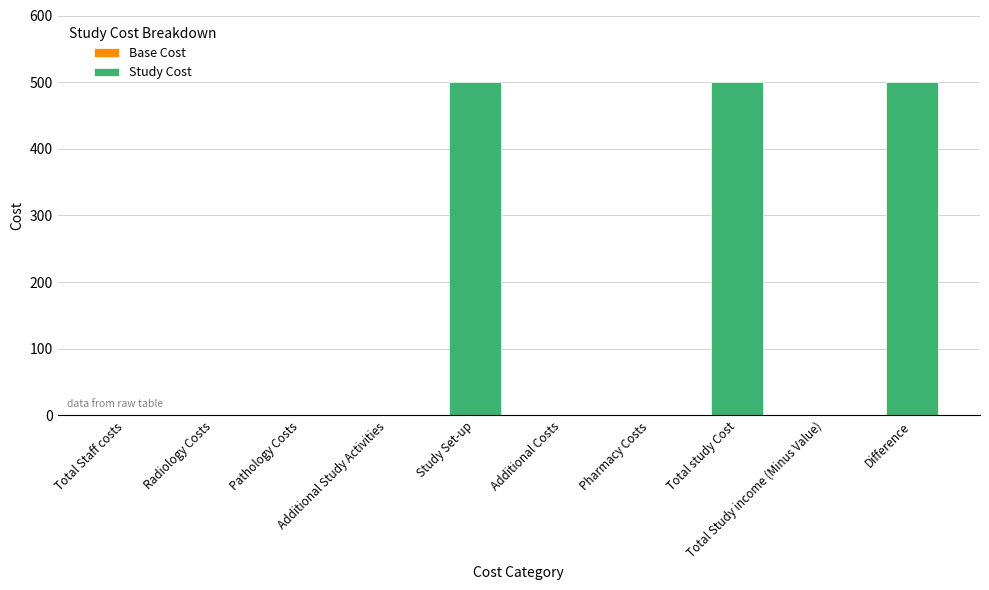

What is the sum of all values?

1500